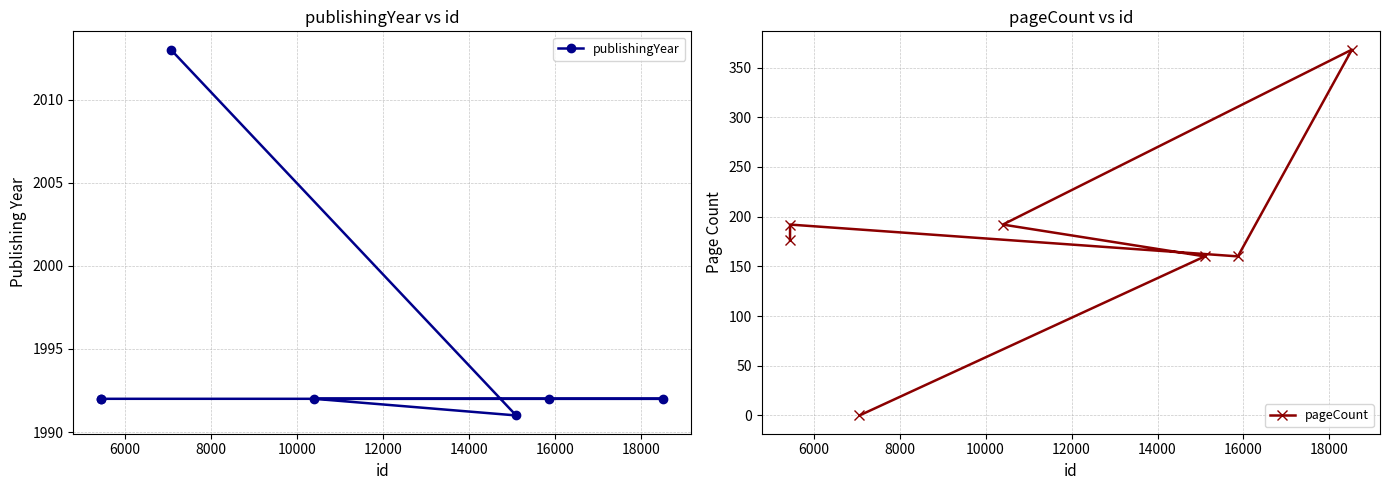

Which series has the largest total across all categories?

publishingYear